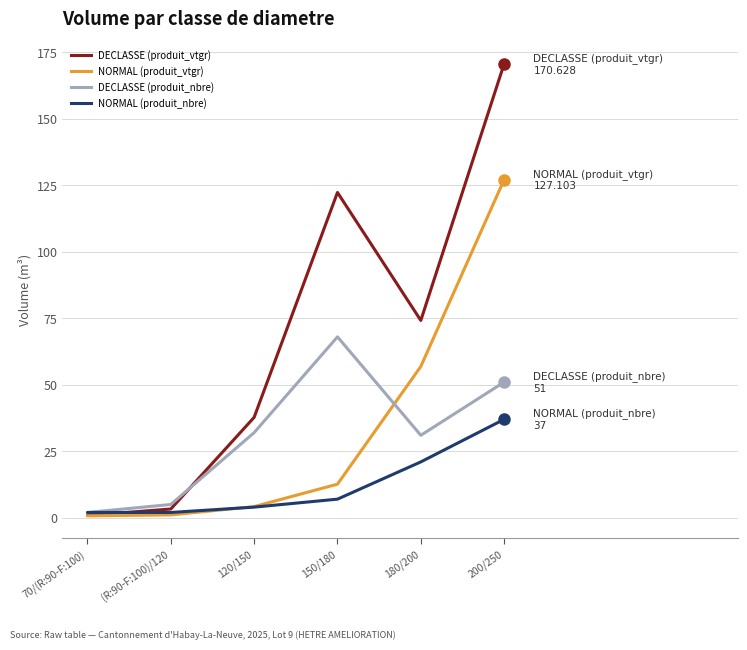

What is the difference between the highest and lowest values at 200/250?

133.6